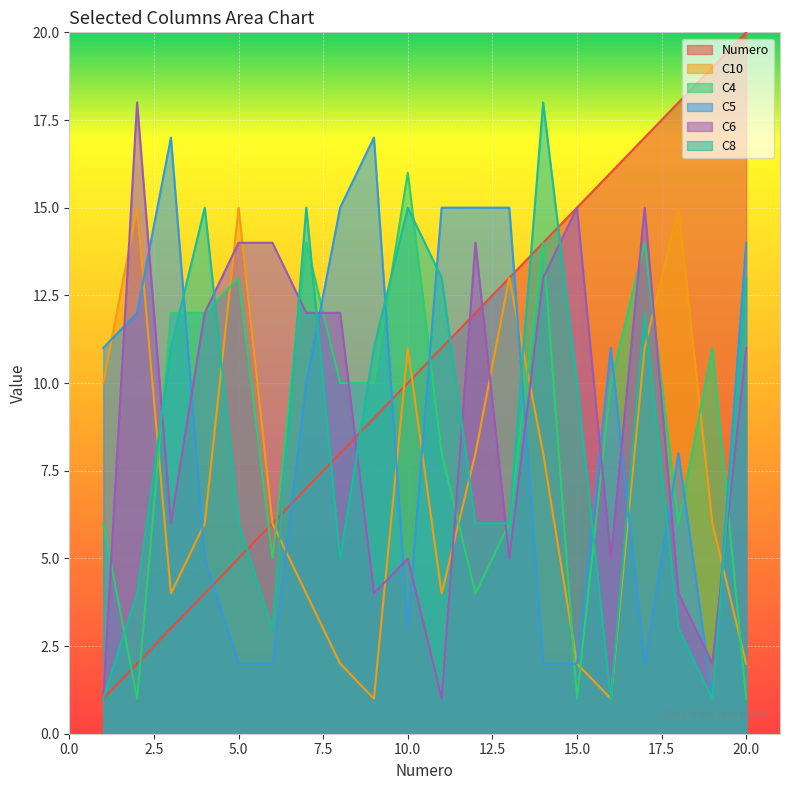

What is the minimum value shown in the chart?

1